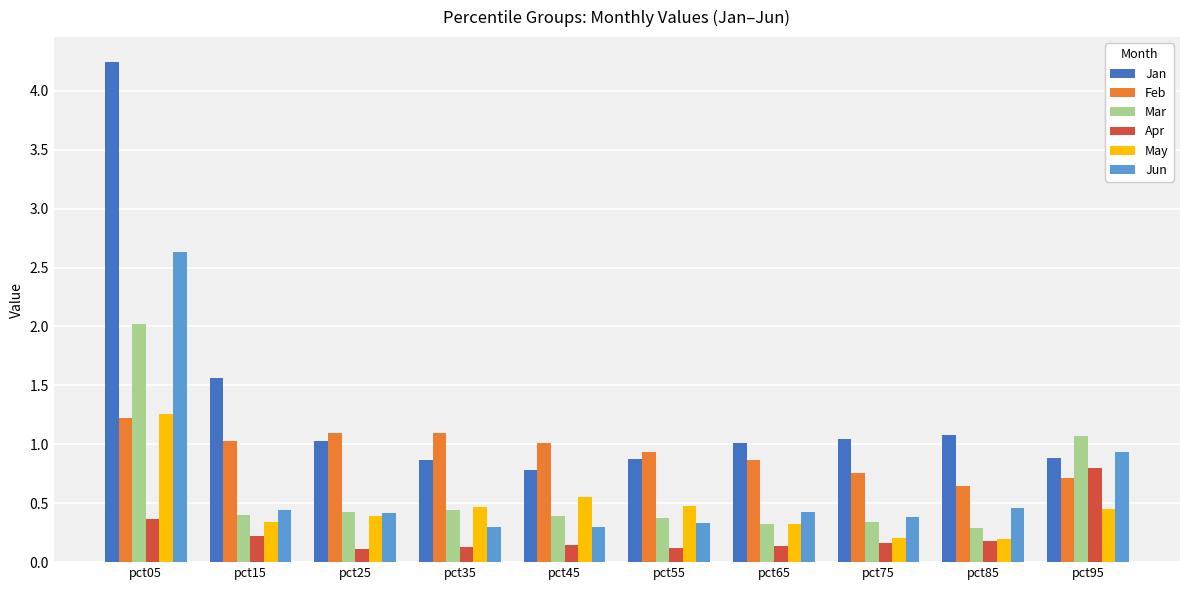

Rank the series at pct45 from lowest to highest value.

Apr, Jun, Mar, May, Jan, Feb